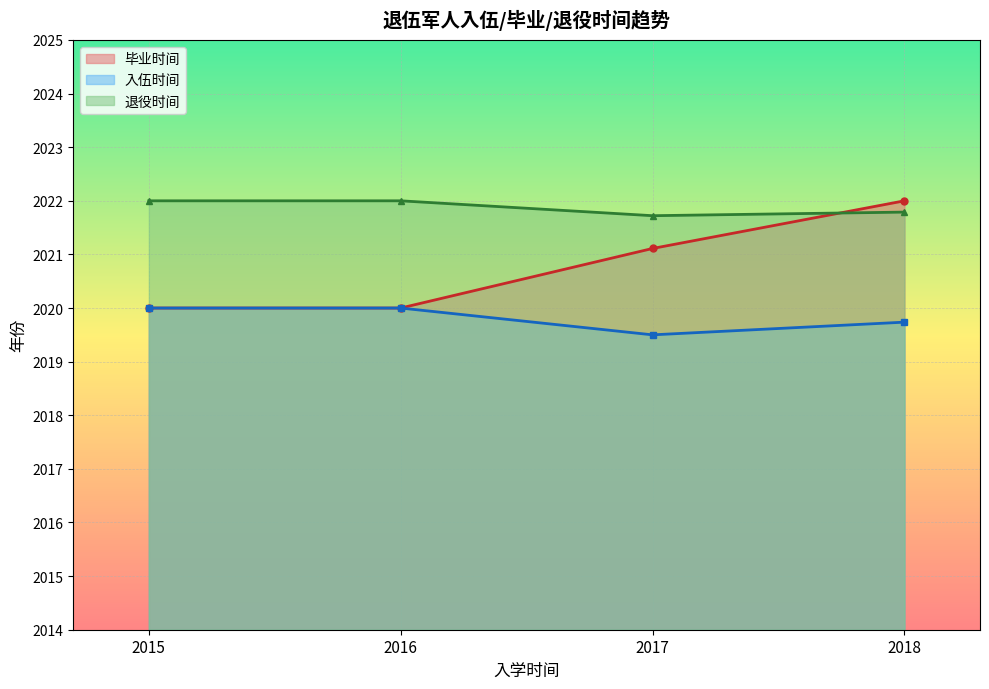

Which series changed the most between 2015 and 2016?

毕业时间_line